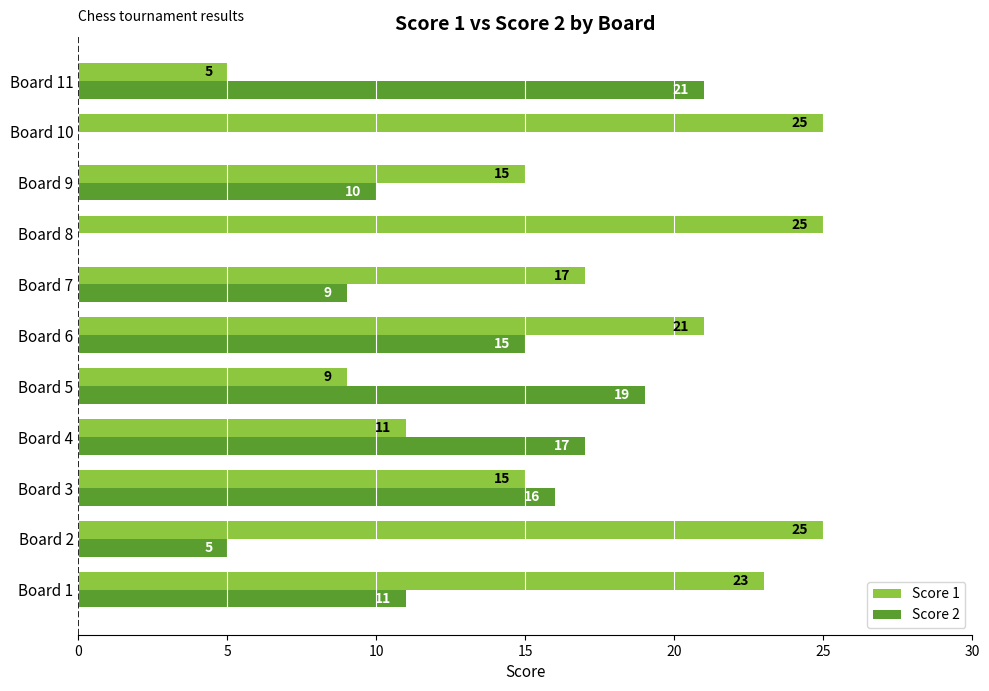

What is the greatest value displayed?

25